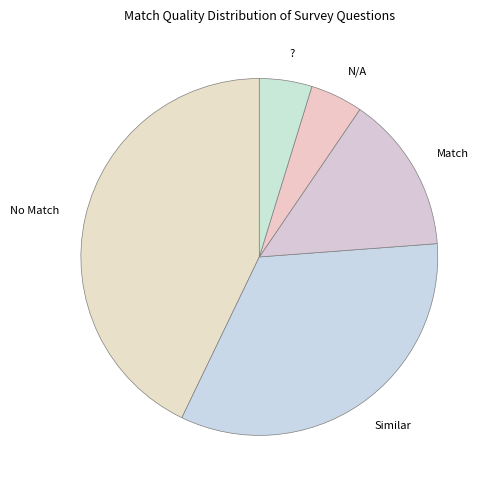

Do No Match and Match together represent more than half of the pie?

Yes